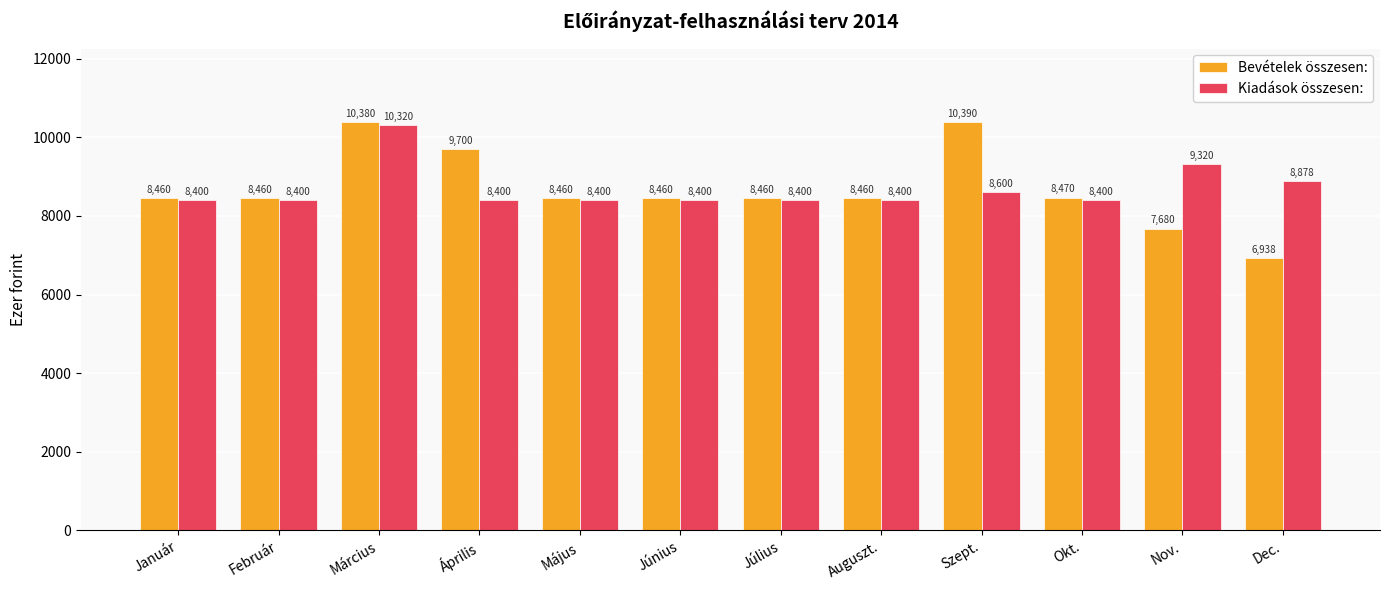

What is the greatest value displayed?

10390